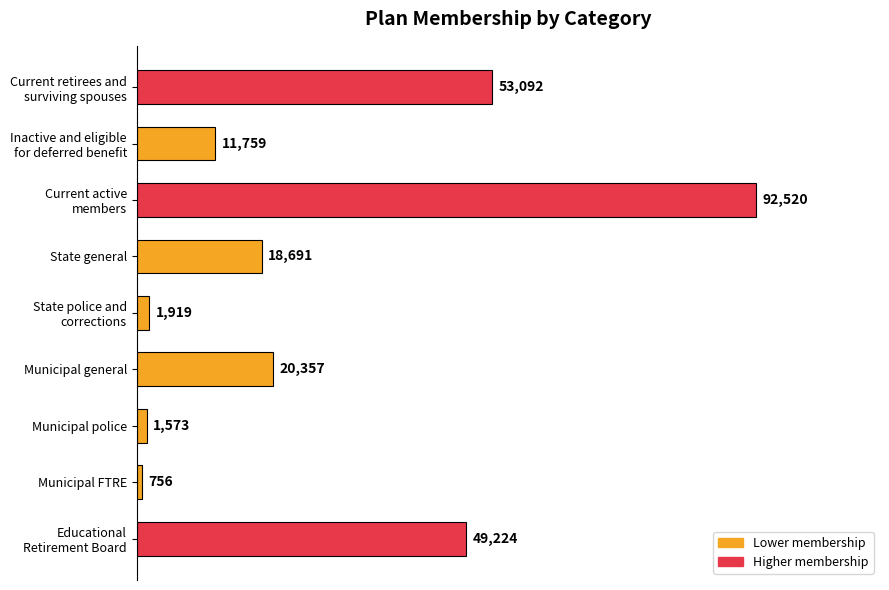

Which category has the highest value across all series?

Current active
members